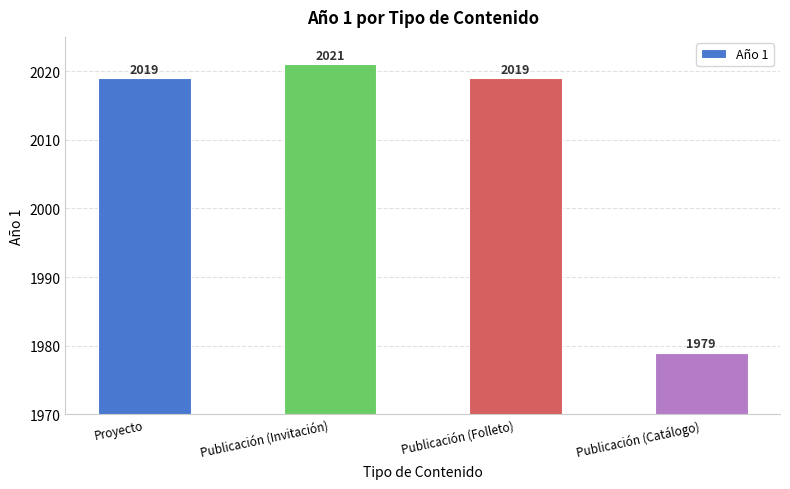

What is the change in value from Proyecto to Publicación (Catálogo)?

-40